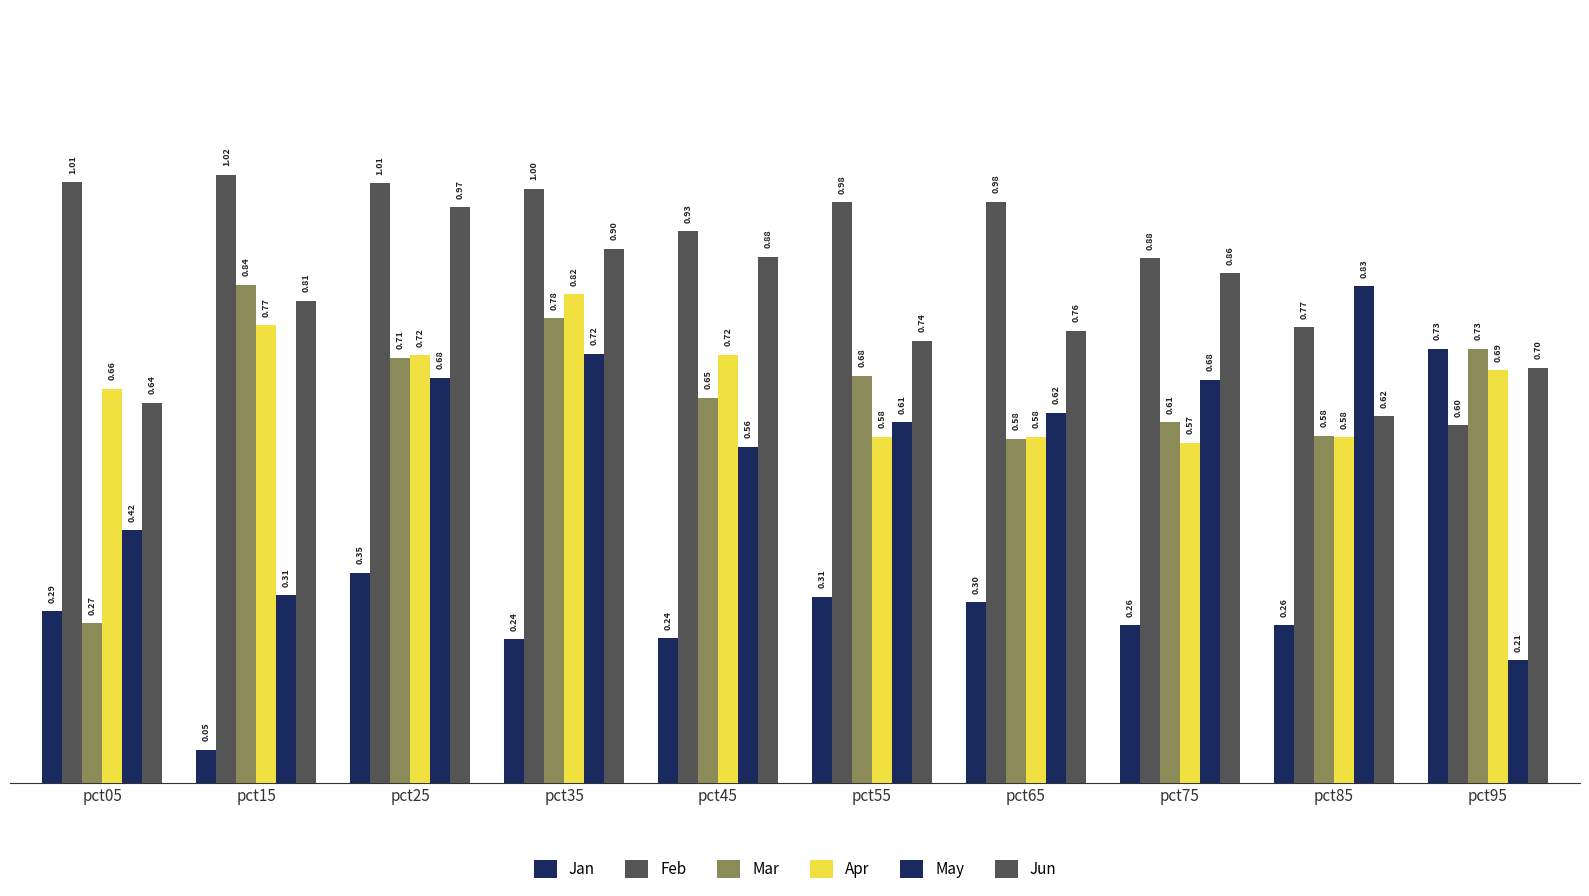

How many groups of bars are there?

10